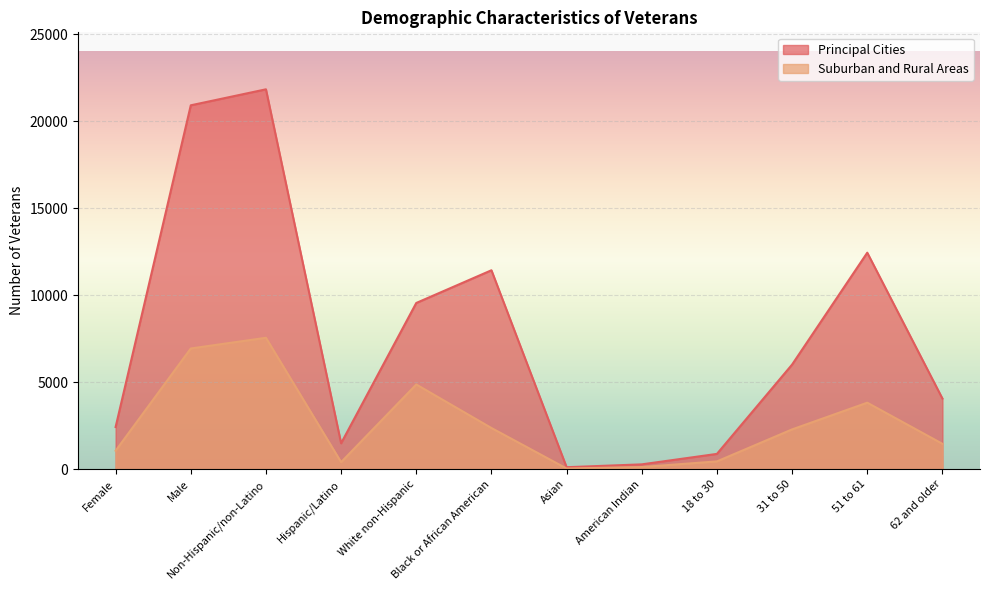

Is it true that Suburban and Rural Areas equals 645 at Female?

False